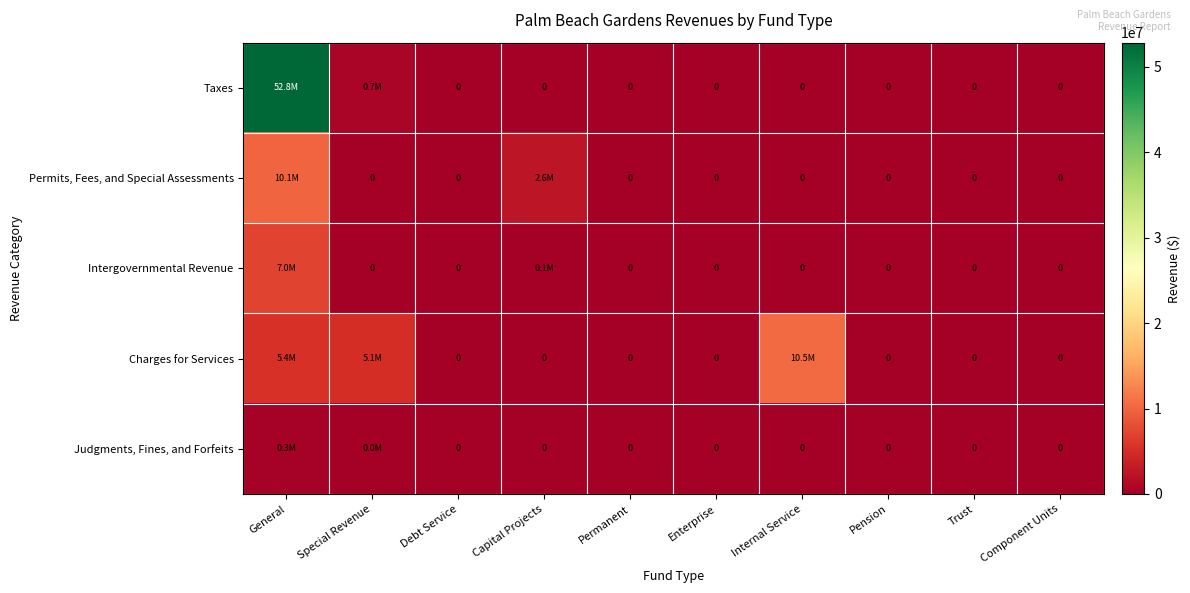

Between Special Revenue and Enterprise, which is larger?

Special Revenue